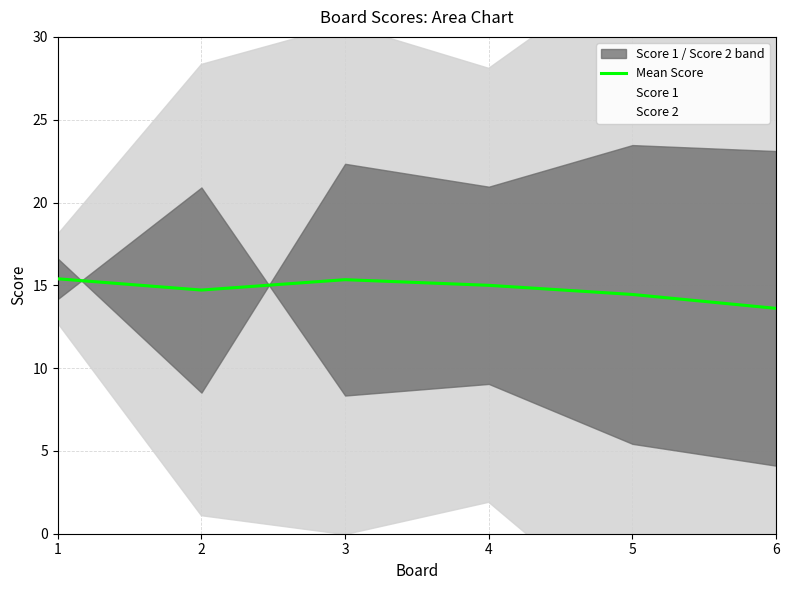

Where is the first local maximum?

3